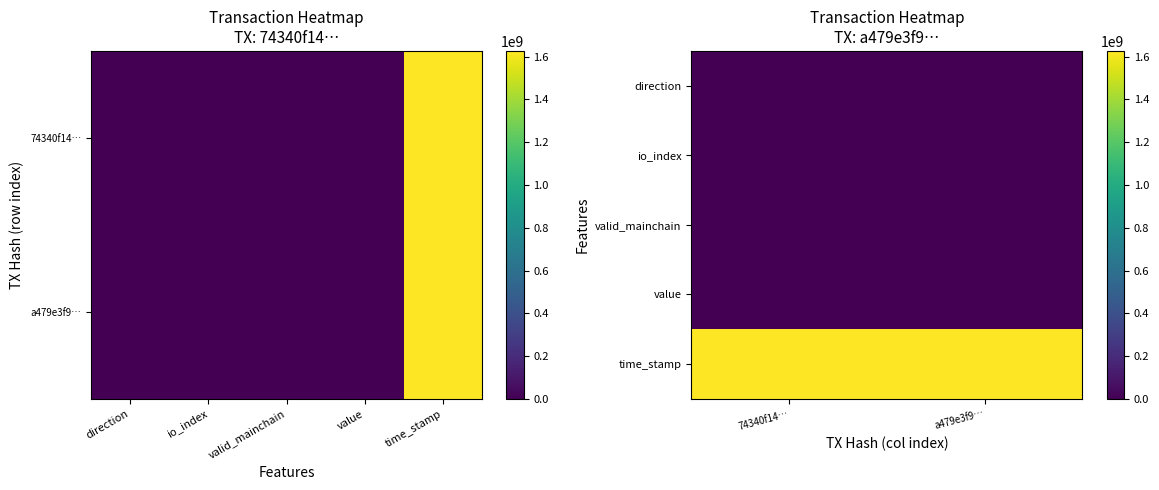

Between io_index and direction, which is larger?

io_index